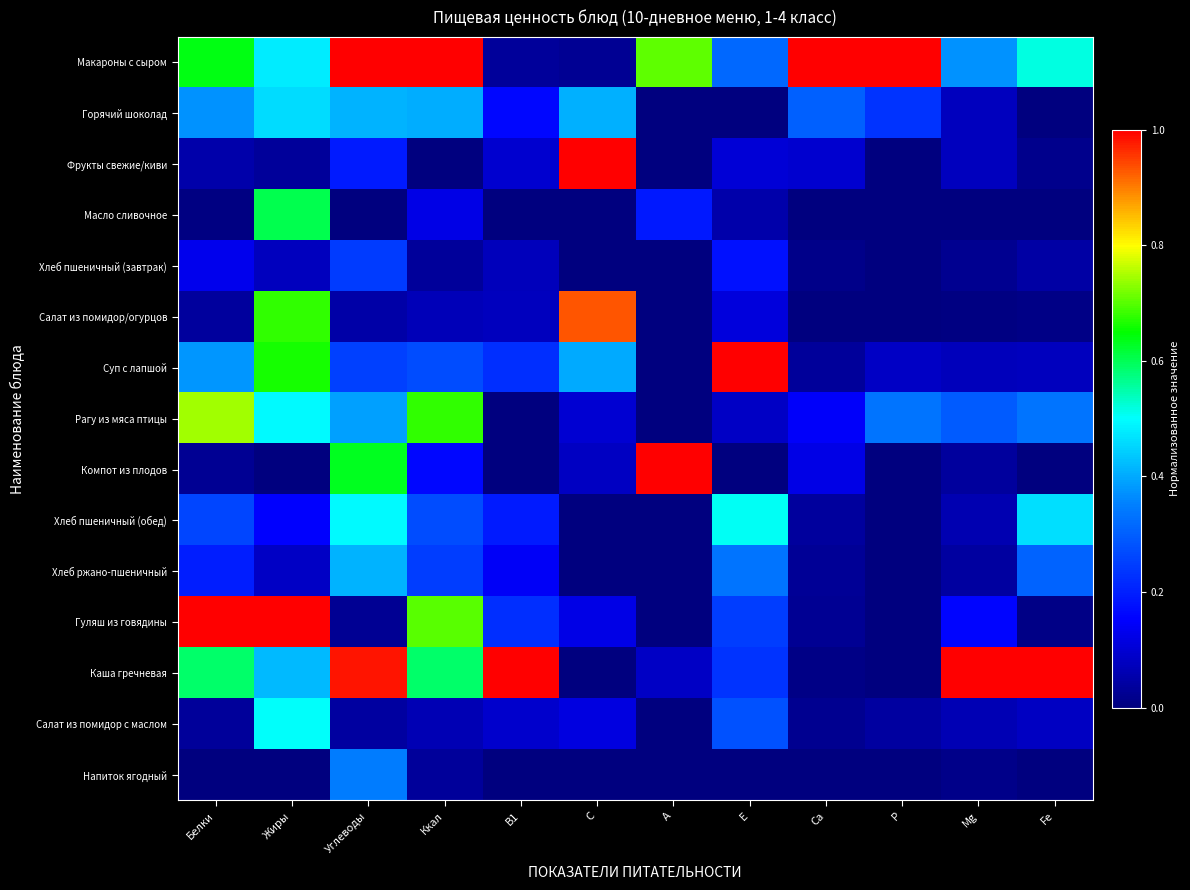

Which category has the lowest value across all series?

Е